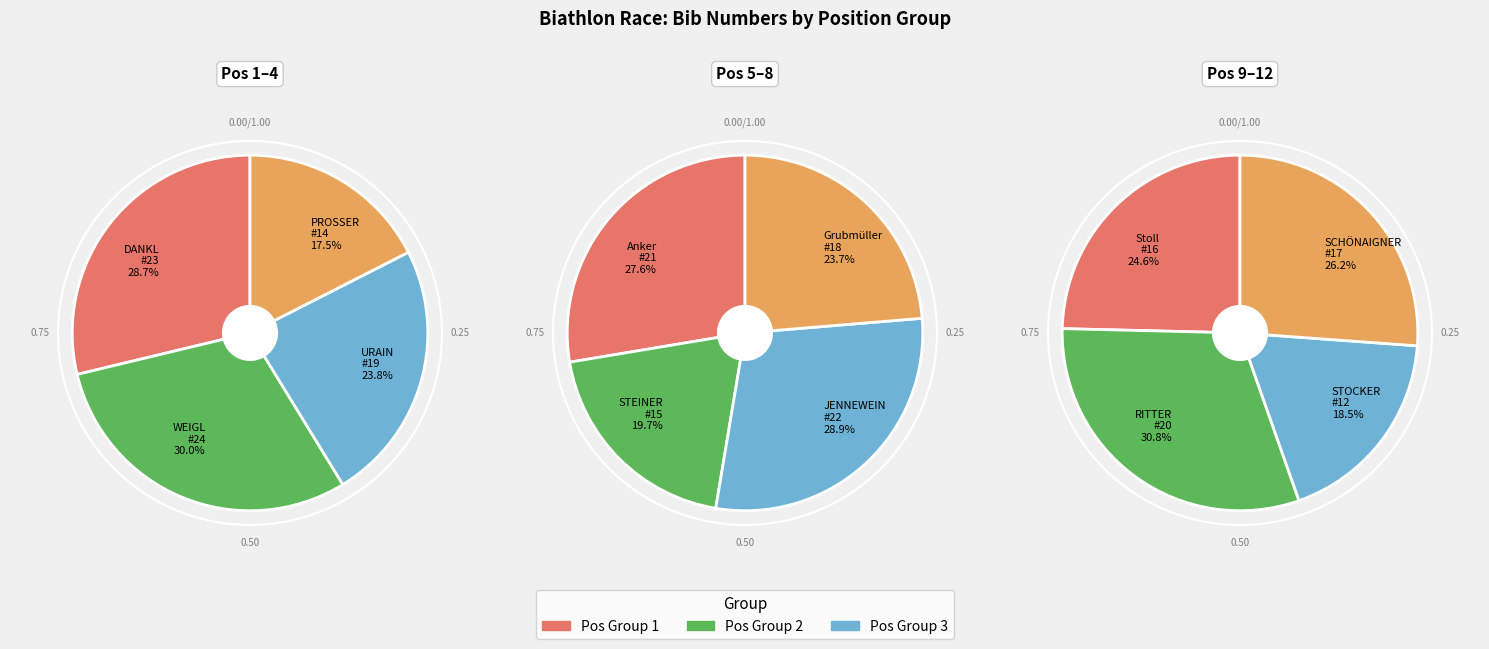

Is 3 the majority of the pie?

No